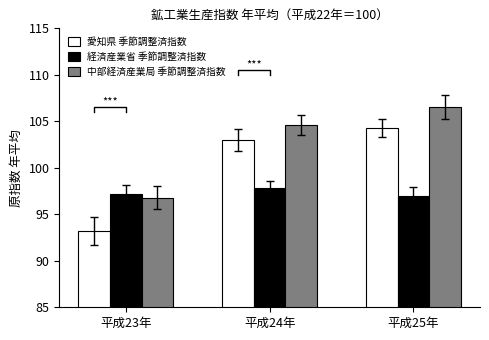

At which label does 中部経済産業局 季節調整済指数 reach its minimum?

平成23年